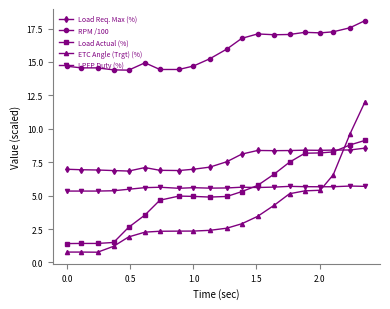

How many values in the ETC Angle (Trgt) (%) series are below 2?

5